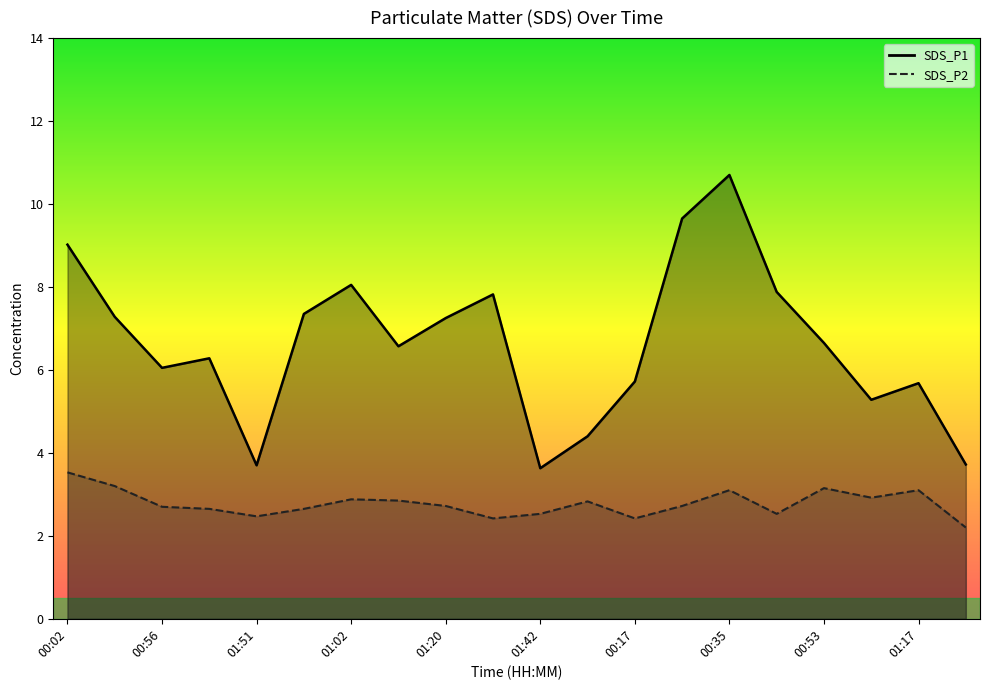

List the series in order of their overall mean, highest first.

SDS_P1, SDS_P2